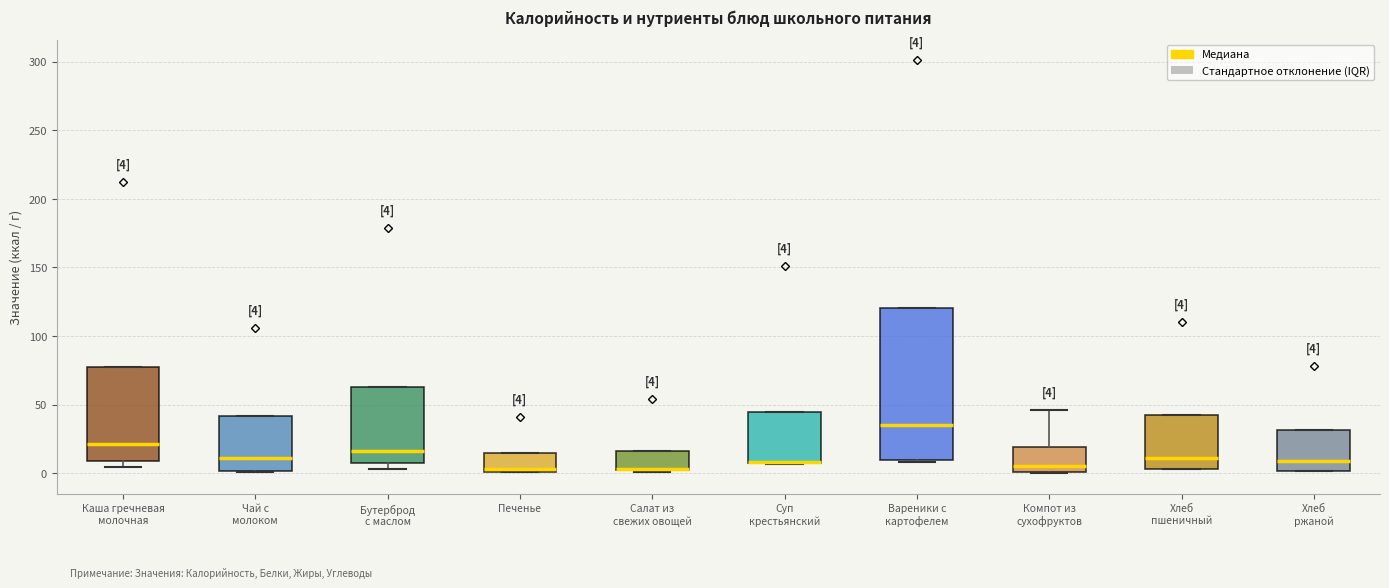

Which box is the tallest, from its lower edge to its upper edge?

Вареники с картофелем